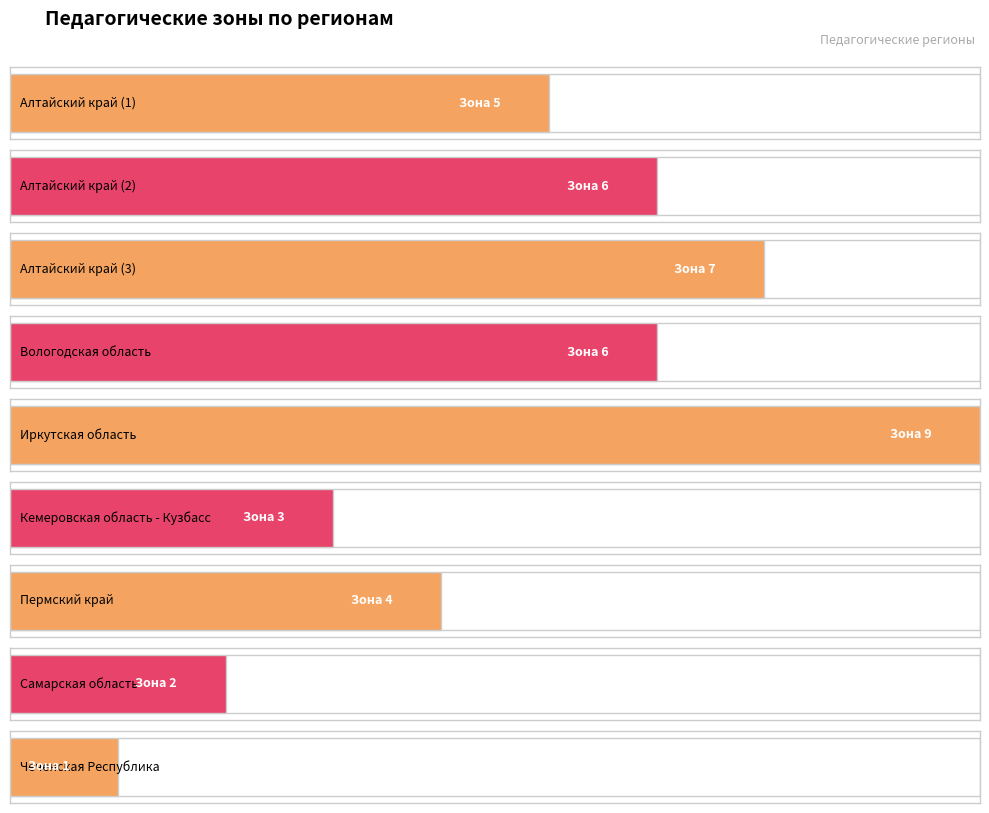

List the labels in order of value, smallest first.

Чеченская Республика, Самарская область, Кемеровская область - Кузбасс, Пермский край, Алтайский край (1), Алтайский край (2), Вологодская область, Алтайский край (3), Иркутская область